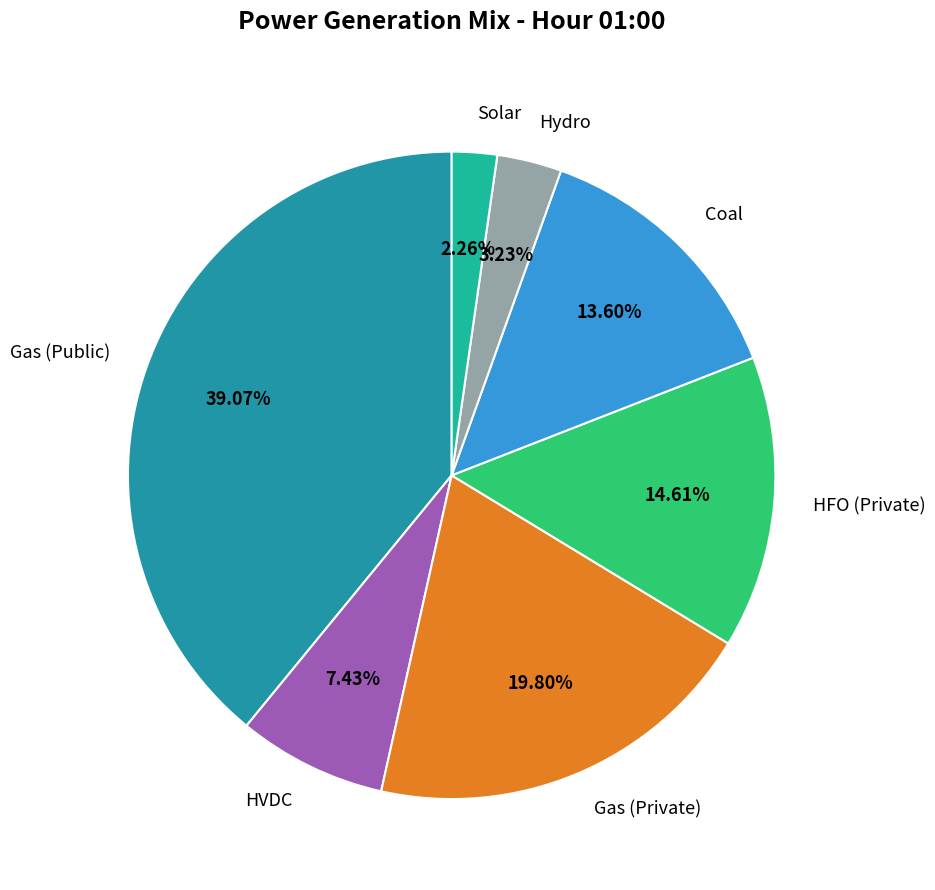

Is it true that HFO (Private) is 15% of the pie?

True